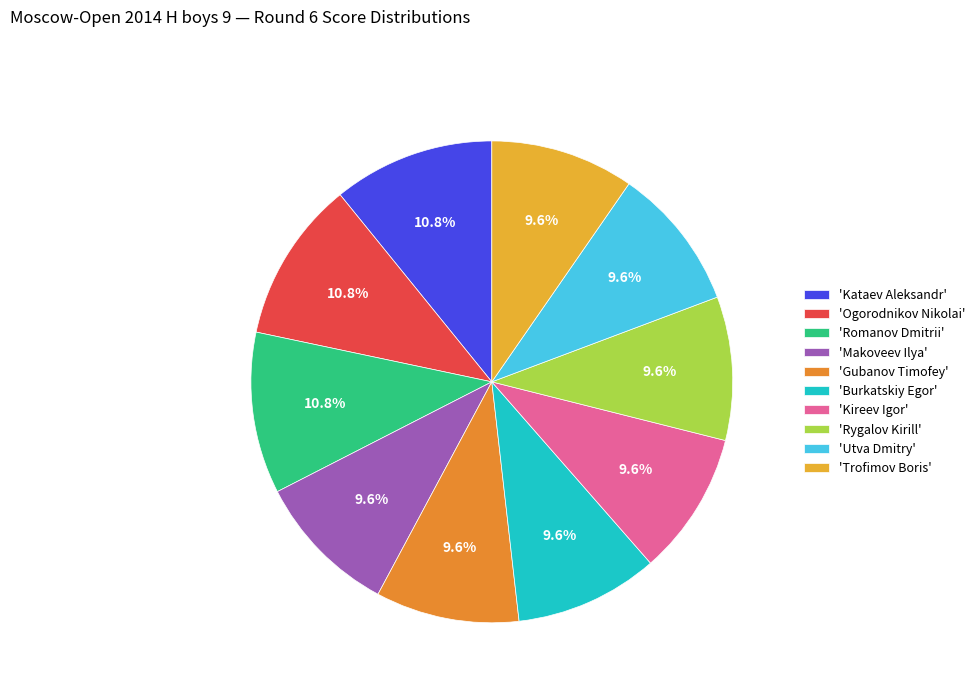

Rank the categories by value from highest to lowest.

Kataev Aleksandr, Ogorodnikov Nikolai, Romanov Dmitrii, Makoveev Ilya, Gubanov Timofey, Burkatskiy Egor, Kireev Igor, Rygalov Kirill, Utva Dmitry, Trofimov Boris